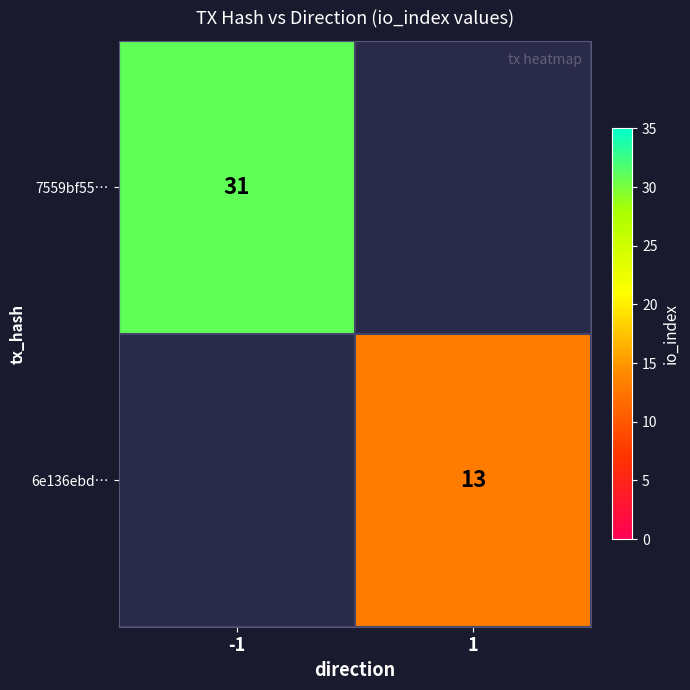

The value of 6e136ebd… at 1 is 3.3. True or false?

False